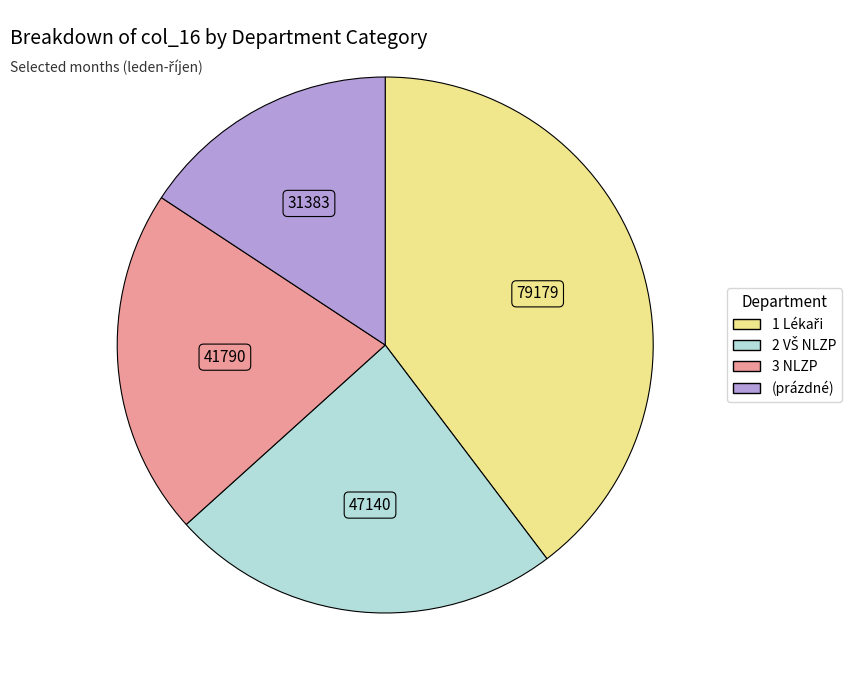

Does (prázdné) represent more than half of the total?

No